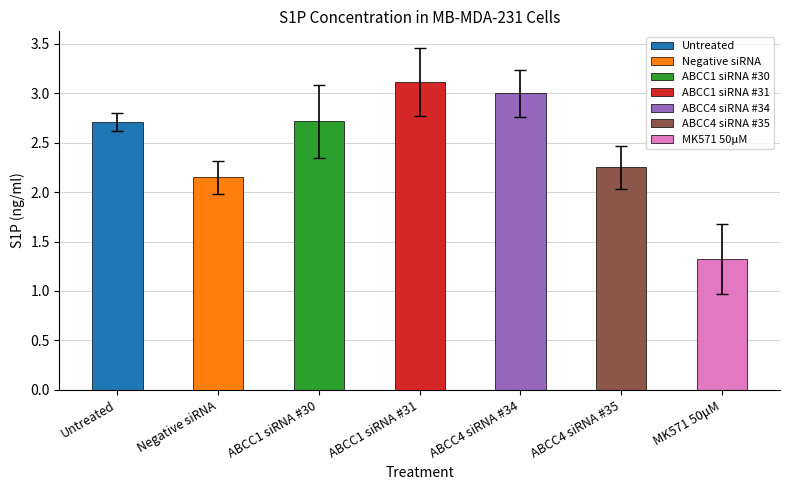

What is the label of the 5th bar from the left?

ABCC4 siRNA #34